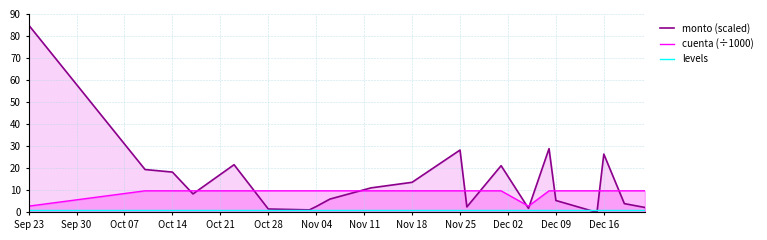

True or false: cuenta (÷1000) and levels intersect in this chart.

False